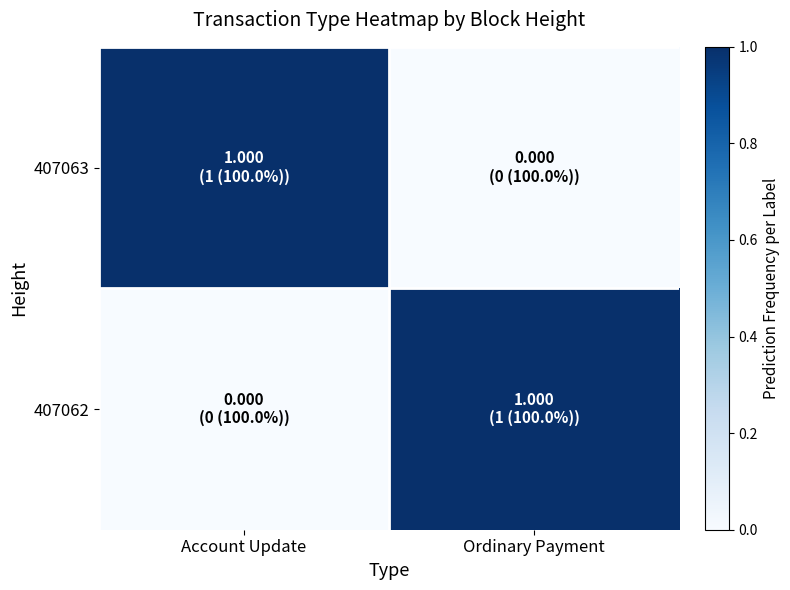

At which category is the sum across all series the highest?

Account Update